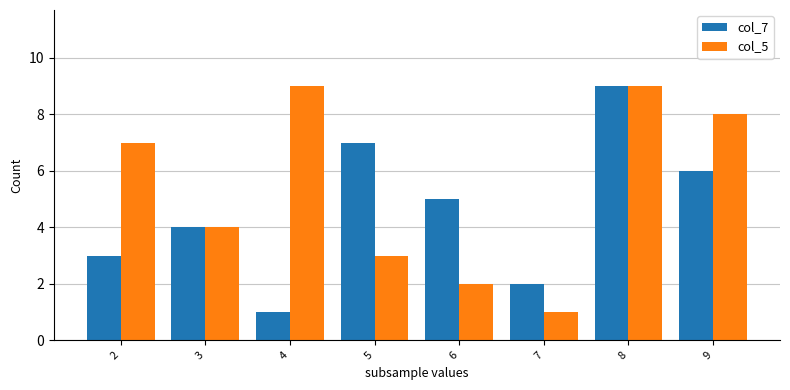

Is it true that col_5 equals 8 at 9?

True